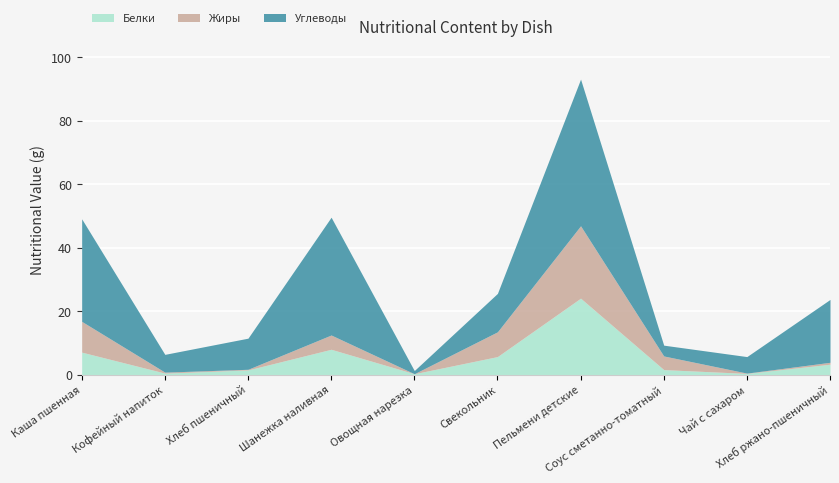

Reading left to right, list all the values displayed in this chart.

Белки: 7.1	0.5	1.5	8.0	0.3	5.7	24.1	1.6	0.4	3.3
Жиры: 9.7	0.3	0.2	4.5	0.0	7.8	22.8	4.3	0.1	0.6
Углеводы: 32.3	5.6	9.8	37.1	1.0	12.1	46.2	3.4	5.2	19.8